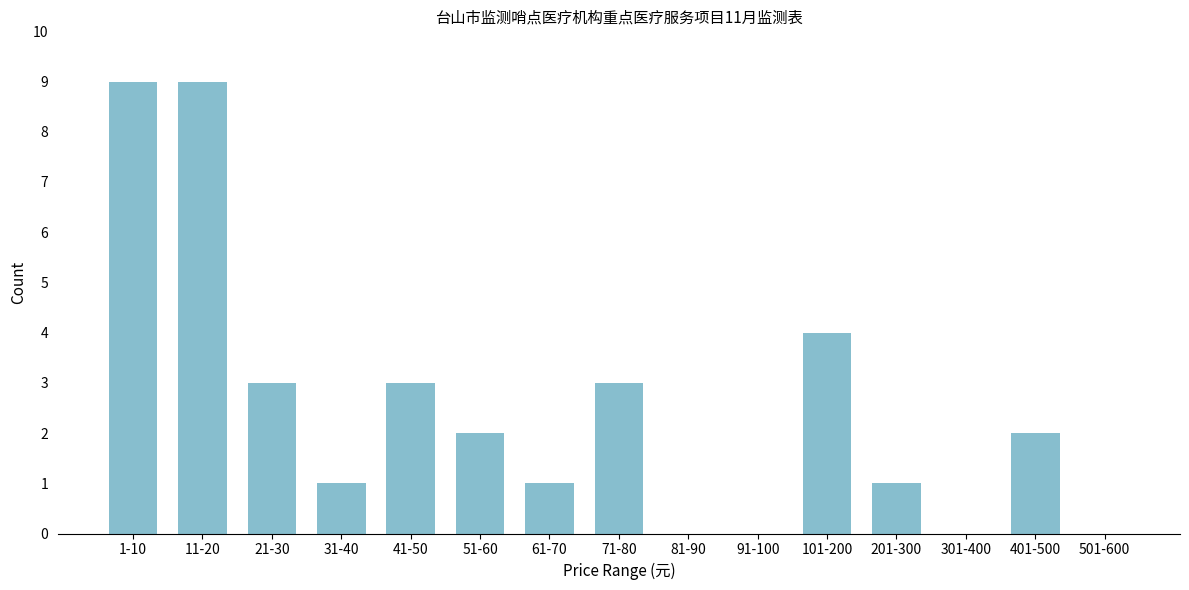

Reading left to right, what are all the values shown in this chart?

1-10=9	11-20=9	21-30=3	31-40=1	41-50=3	51-60=2	61-70=1	71-80=3	81-90=0	91-100=0	101-200=4	201-300=1	301-400=0	401-500=2	501-600=0